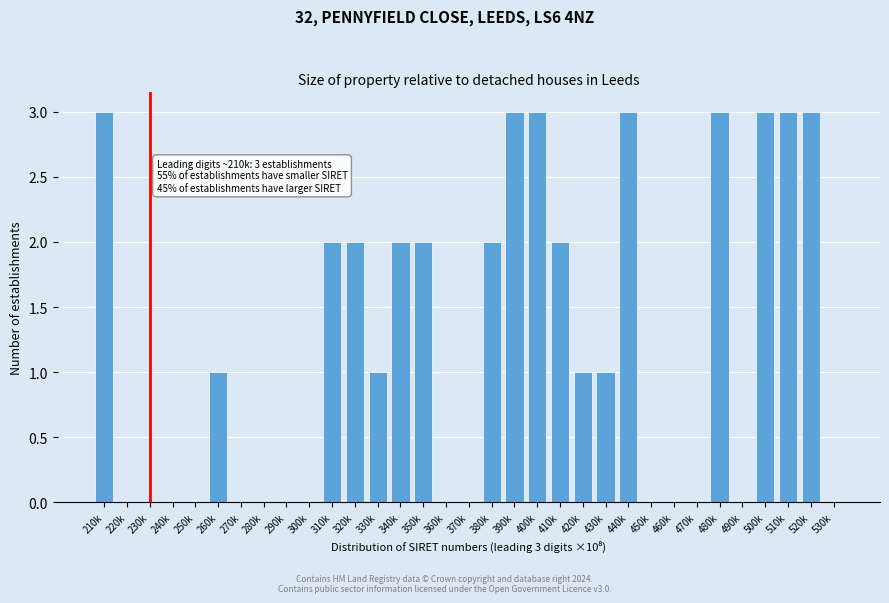

What is the sum of the values at 500k and 430k?

4